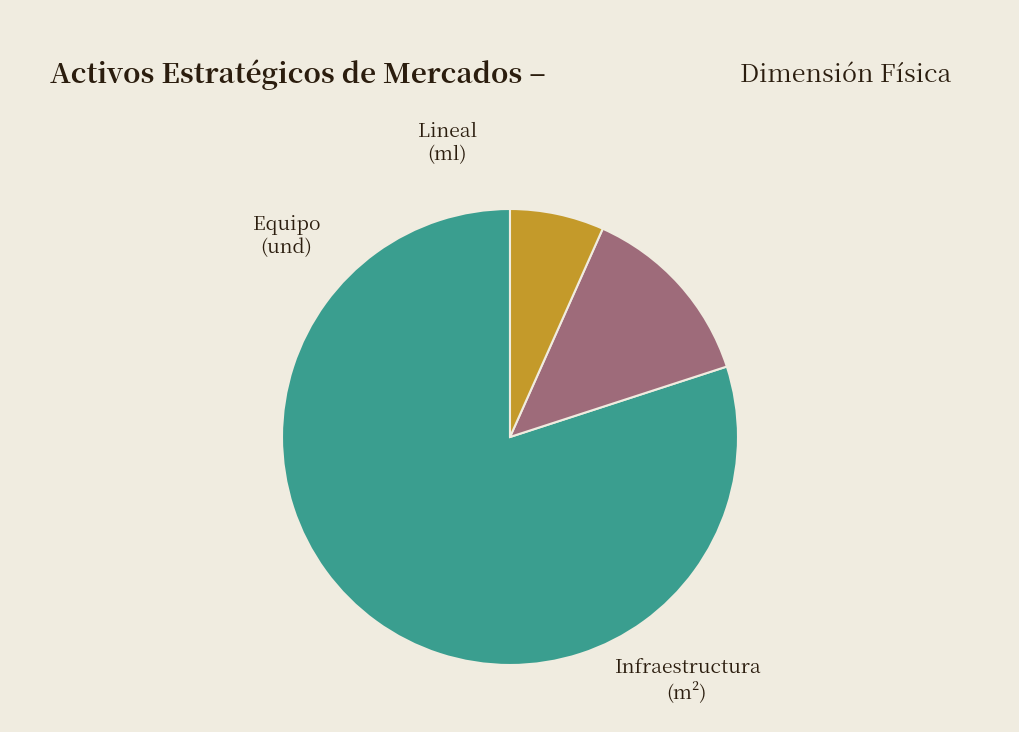

Is there any slice that represents more than half of the pie?

Yes